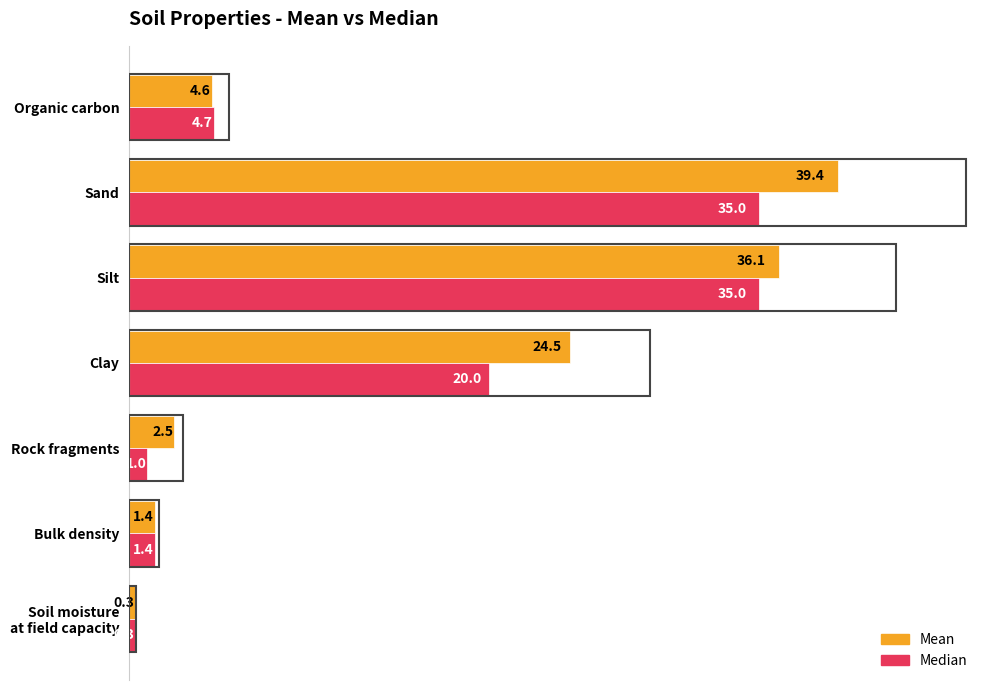

What is the sum of all Median values?

97.4